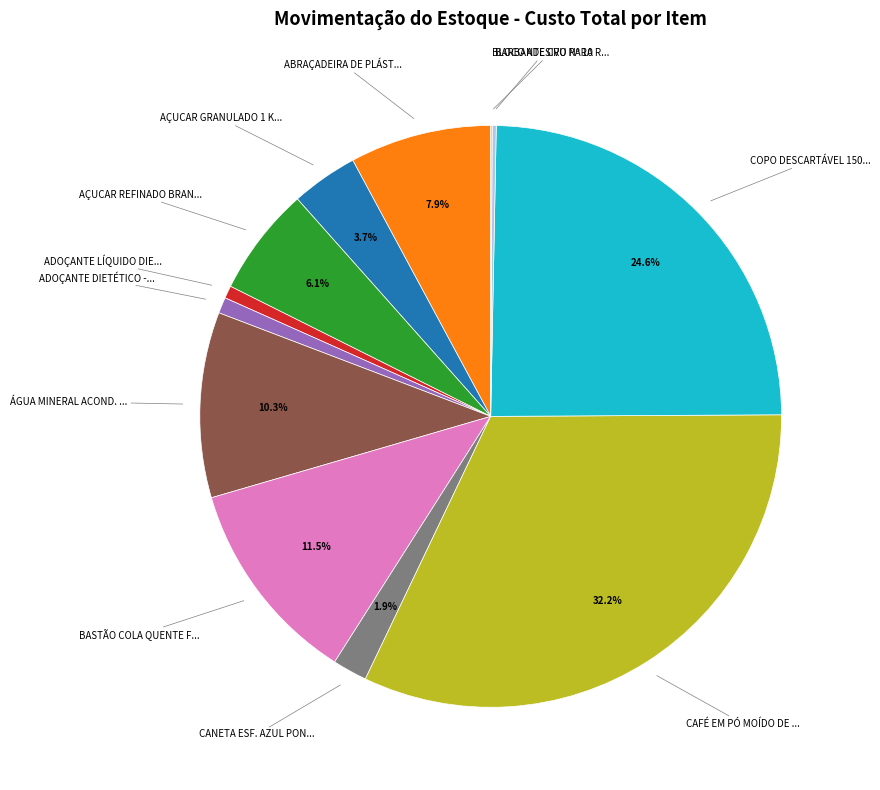

Does any single category account for the majority?

No